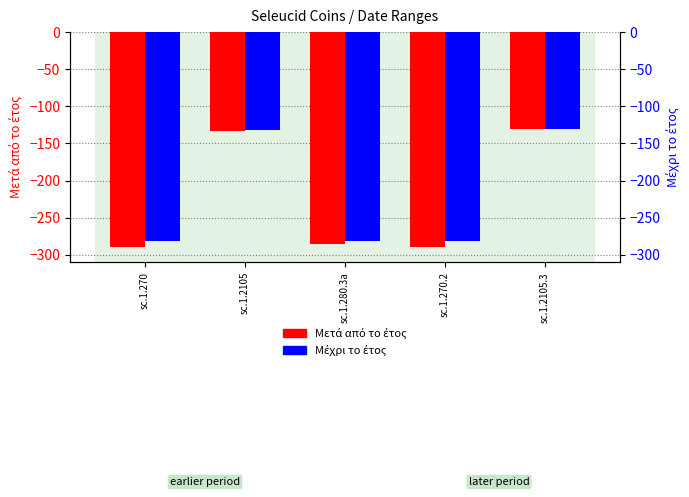

List the series in order of their overall mean, lowest first.

Μετά από το έτος, Μέχρι το έτος